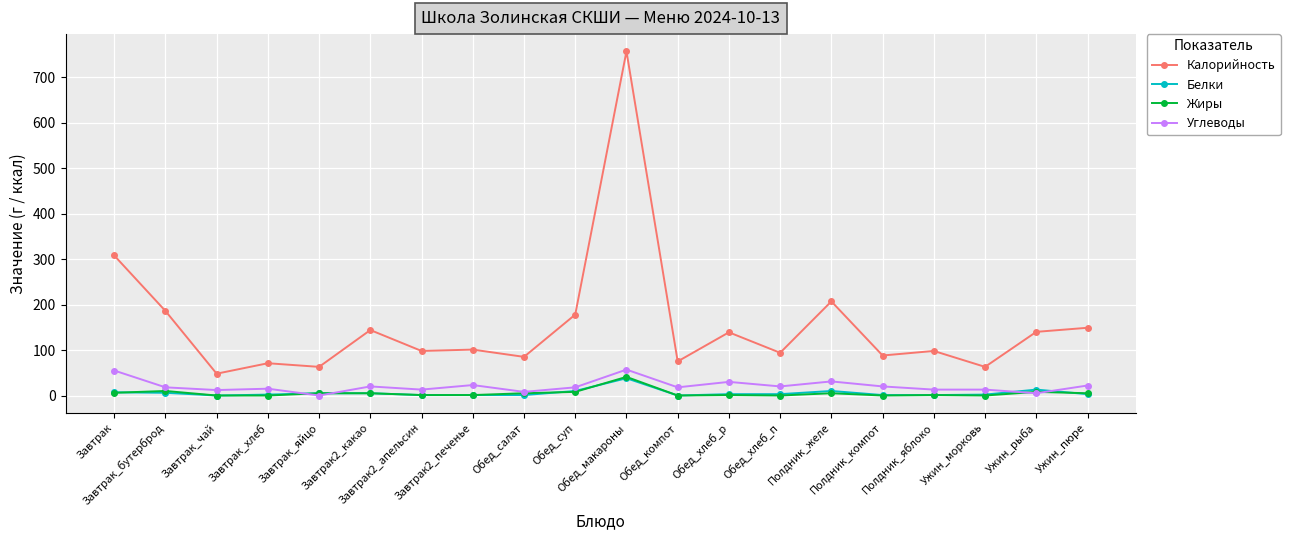

True or false: Калорийность and Жиры intersect in this chart.

False